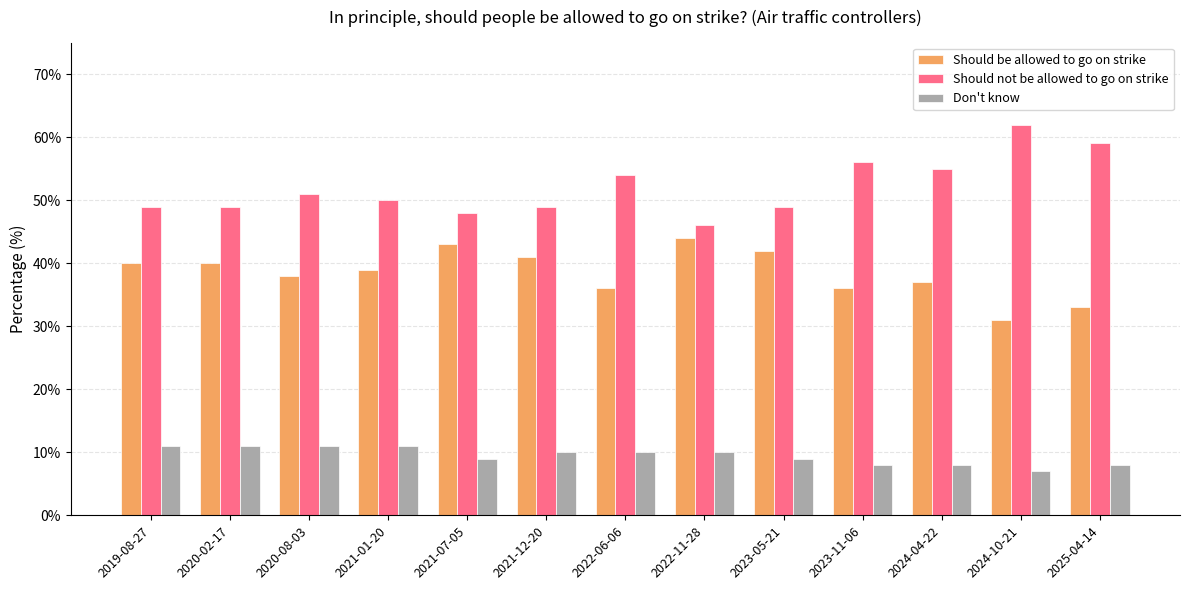

What position from the left is 2024-10-21?

12